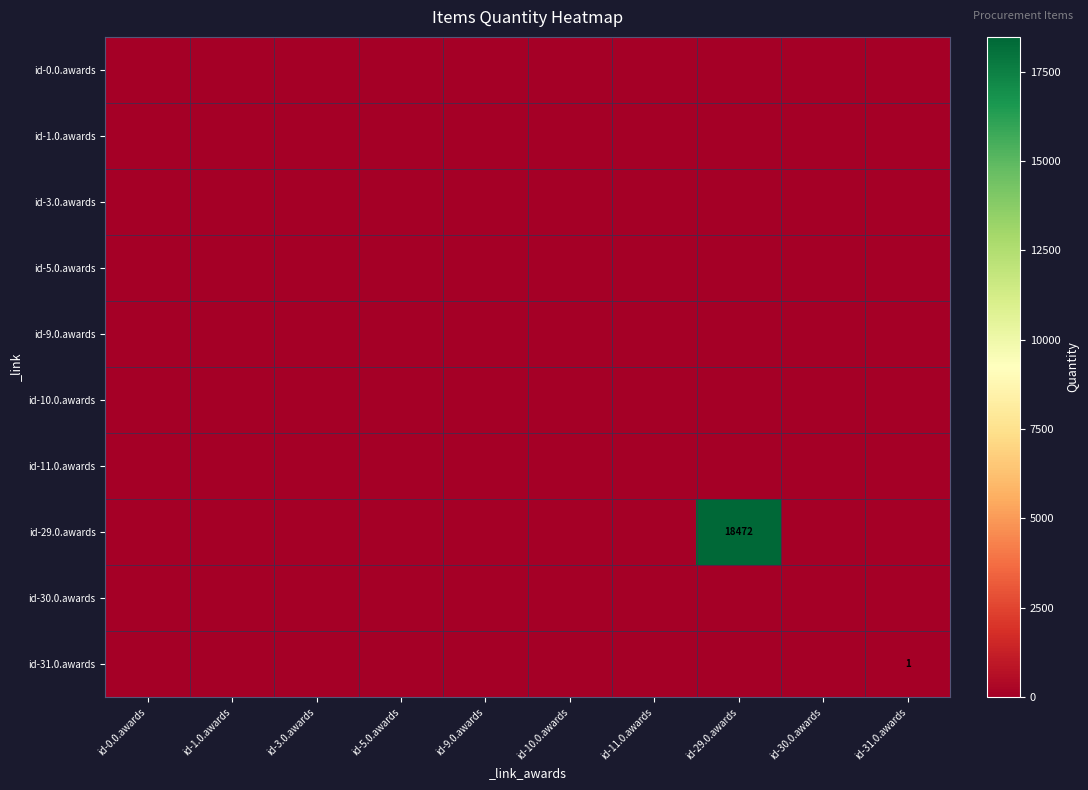

How many data points in id-29.0.awards are above 0?

1